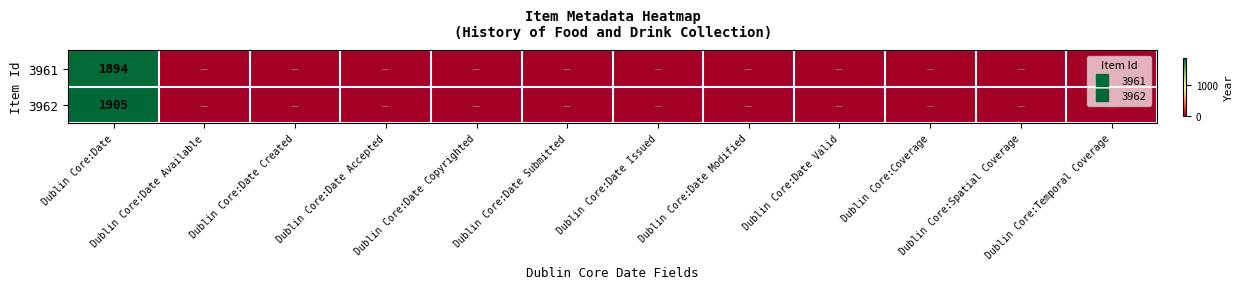

List the labels in order of 3961 value, smallest first.

Dublin Core:Date Available, Dublin Core:Date Created, Dublin Core:Date Accepted, Dublin Core:Date Copyrighted, Dublin Core:Date Submitted, Dublin Core:Date Issued, Dublin Core:Date Modified, Dublin Core:Date Valid, Dublin Core:Coverage, Dublin Core:Spatial Coverage, Dublin Core:Temporal Coverage, Dublin Core:Date